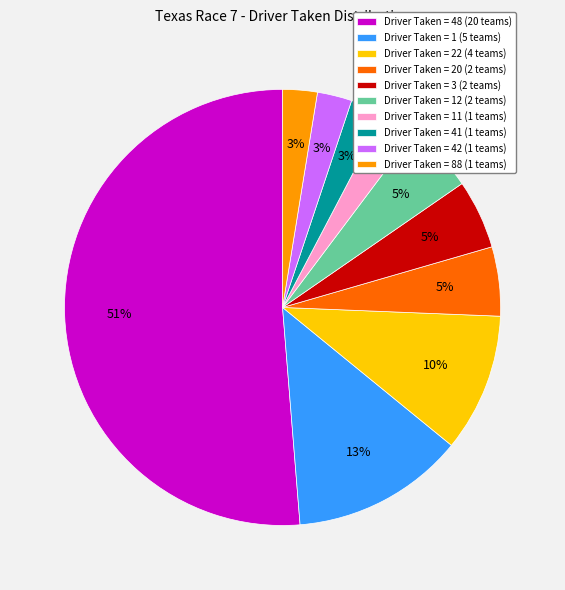

Combined, do Driver Taken = 41 (1 teams) and Driver Taken = 88 (1 teams) account for over 50%?

No